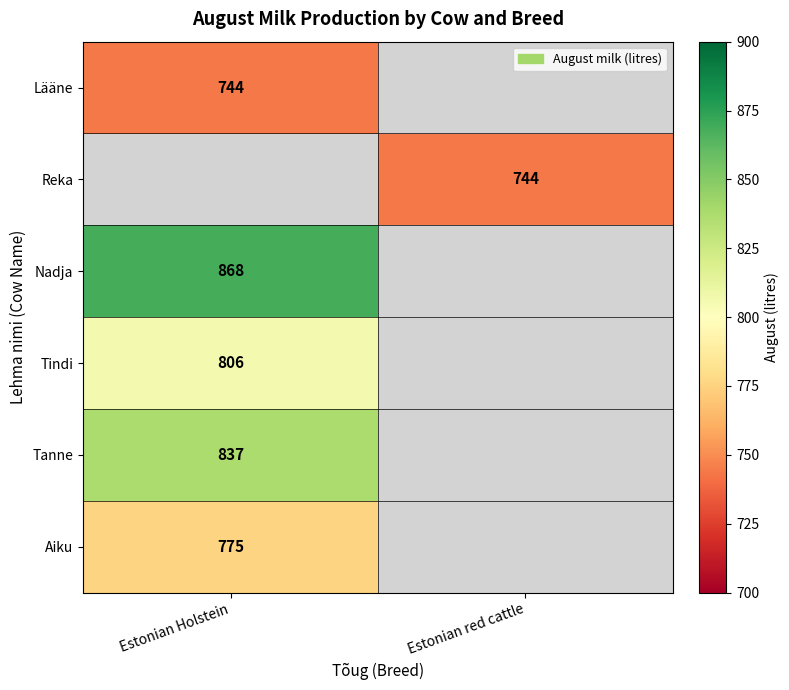

The value of Reka at Estonian red cattle is 345. True or false?

False